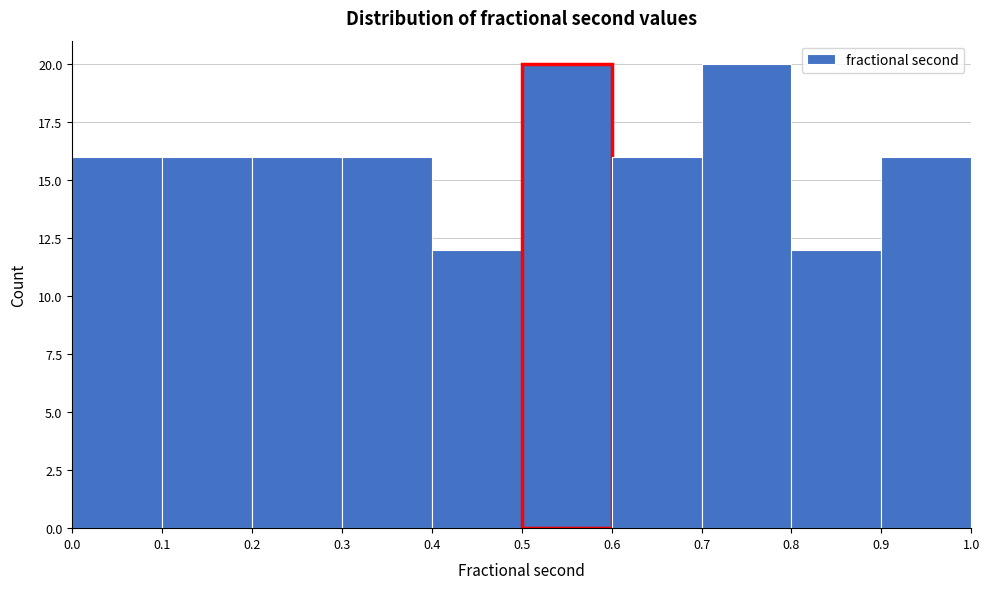

Reading left to right, transcribe this chart: for each bar, give the range it covers on the x-axis and its height. The values are not printed on the chart, so give them approximately, as read against the axis.

0.0 to 0.1: 16
0.1 to 0.2: 16
0.2 to 0.3: 16
0.3 to 0.4: 16
0.4 to 0.5: 12
0.5 to 0.6: 20
0.6 to 0.7: 16
0.7 to 0.8: 20
0.8 to 0.9: 12
0.9 to 1.0: 16